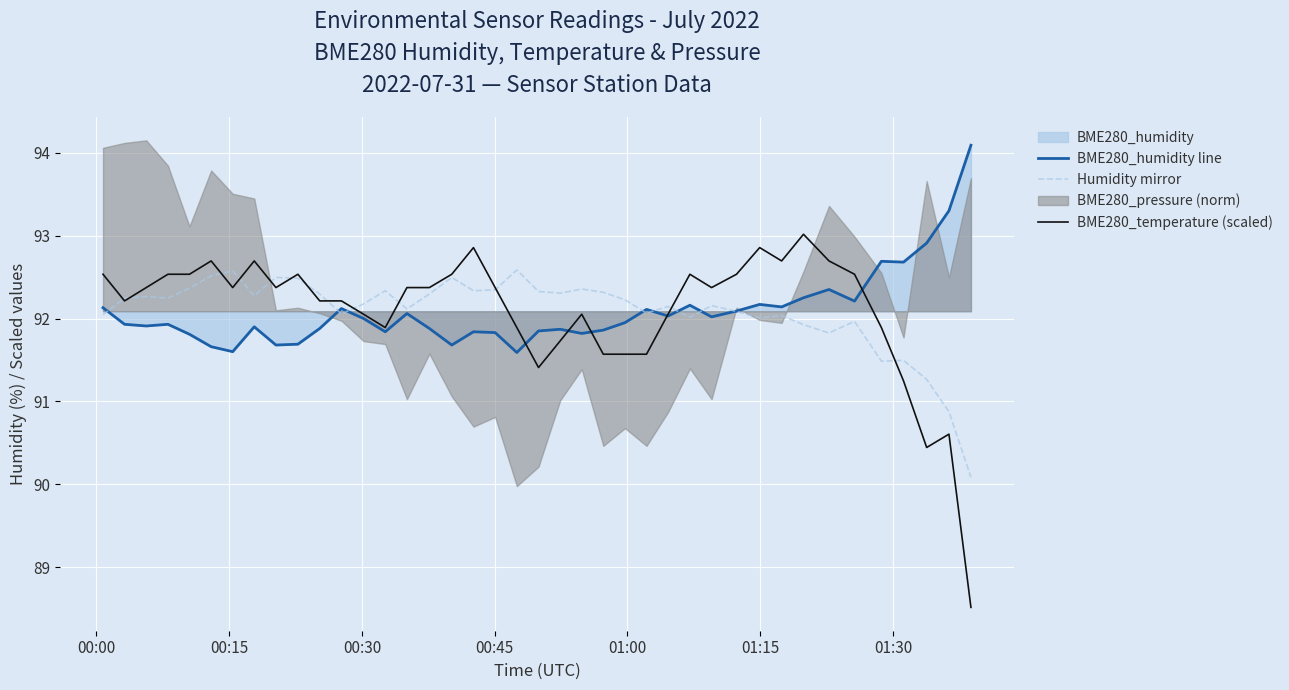

What is the lowest value of the BME280_humidity line series?

91.6